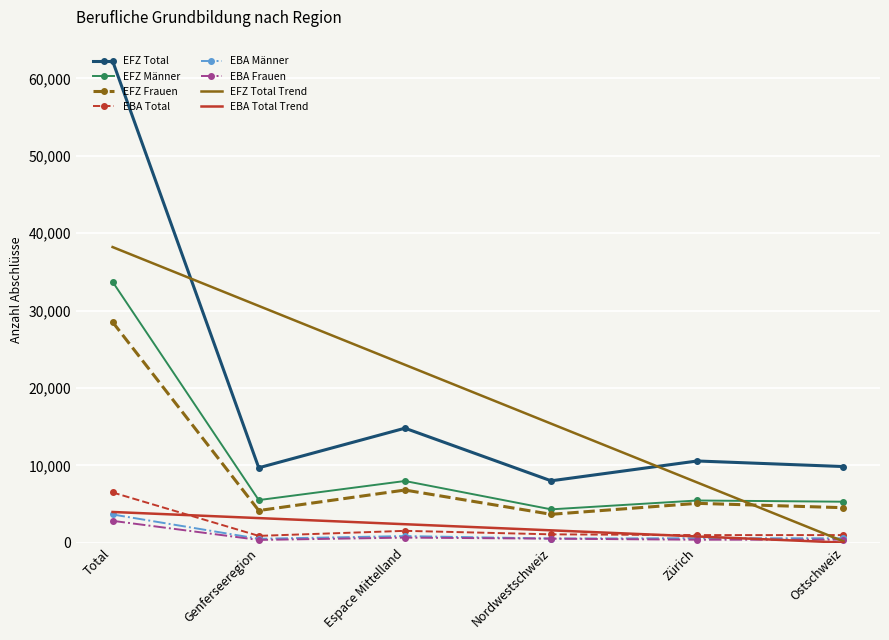

Read the EBA Total Trend value at Total.

3990.0